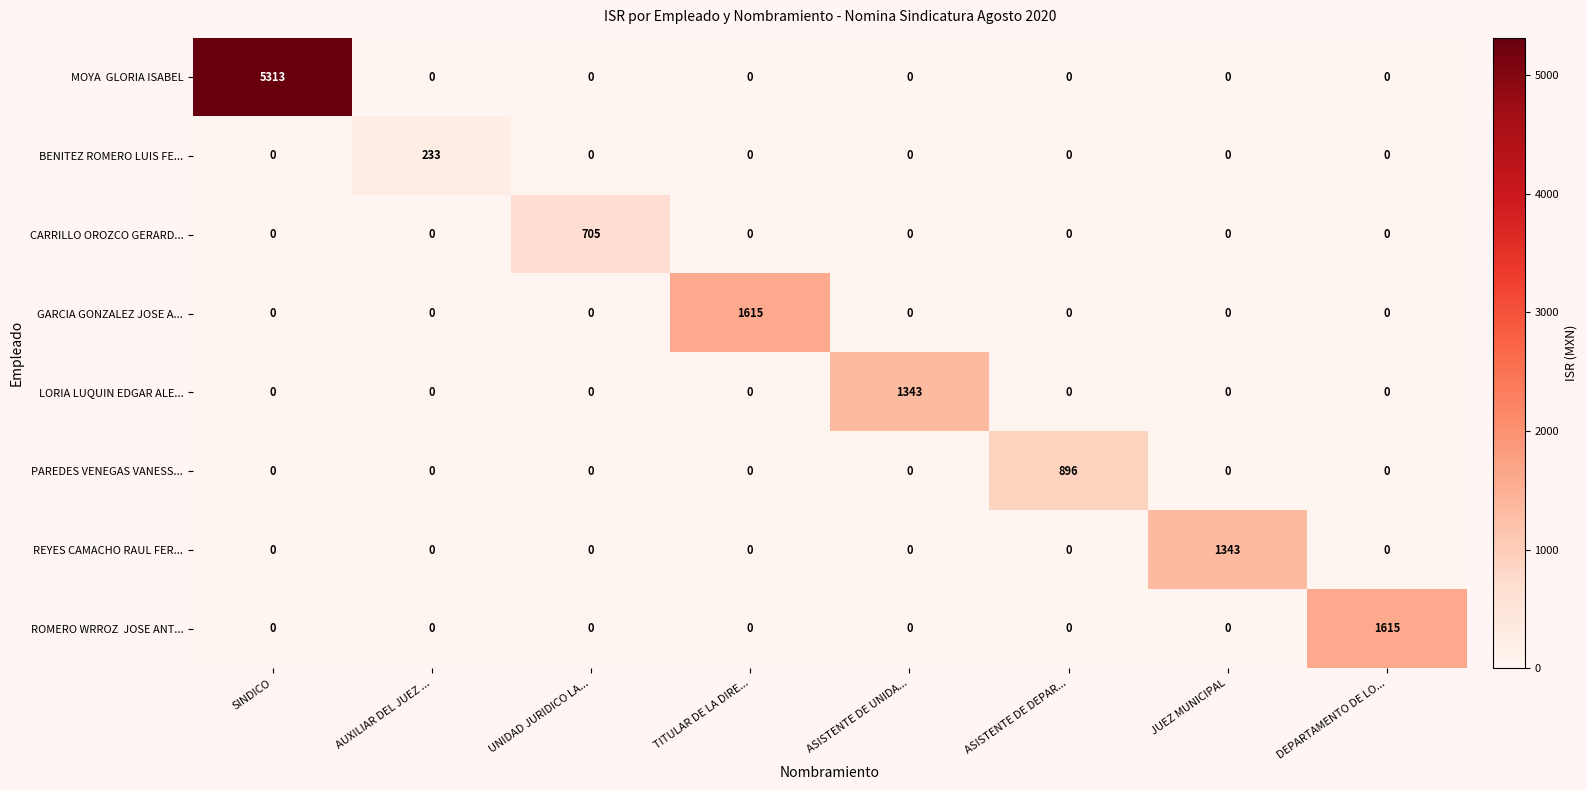

At which label does REYES CAMACHO RAUL FER... reach its peak?

JUEZ MUNICIPAL